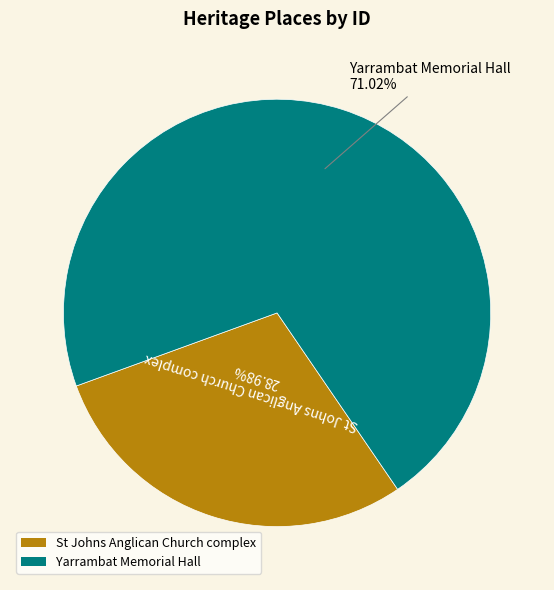

Is it true that St Johns Anglican Church complex is 24% of the pie?

False